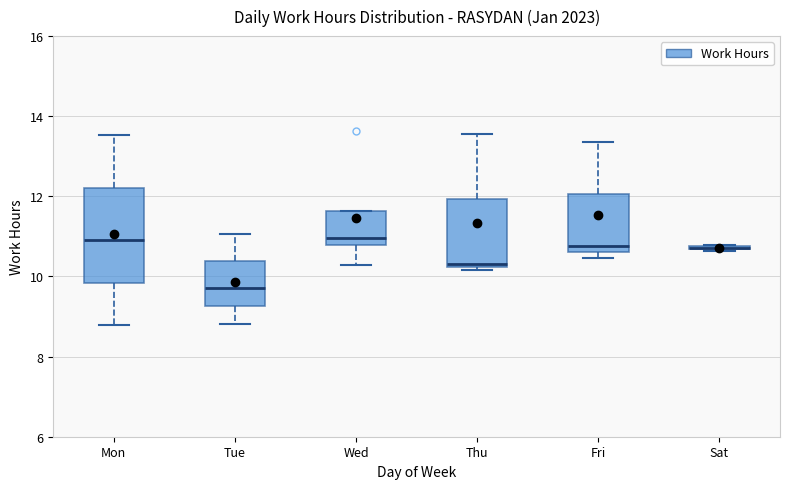

Where is the upper edge of the box for Thu on the y-axis? The values are not printed on the chart, so give them approximately, as read against the axis.

12.0